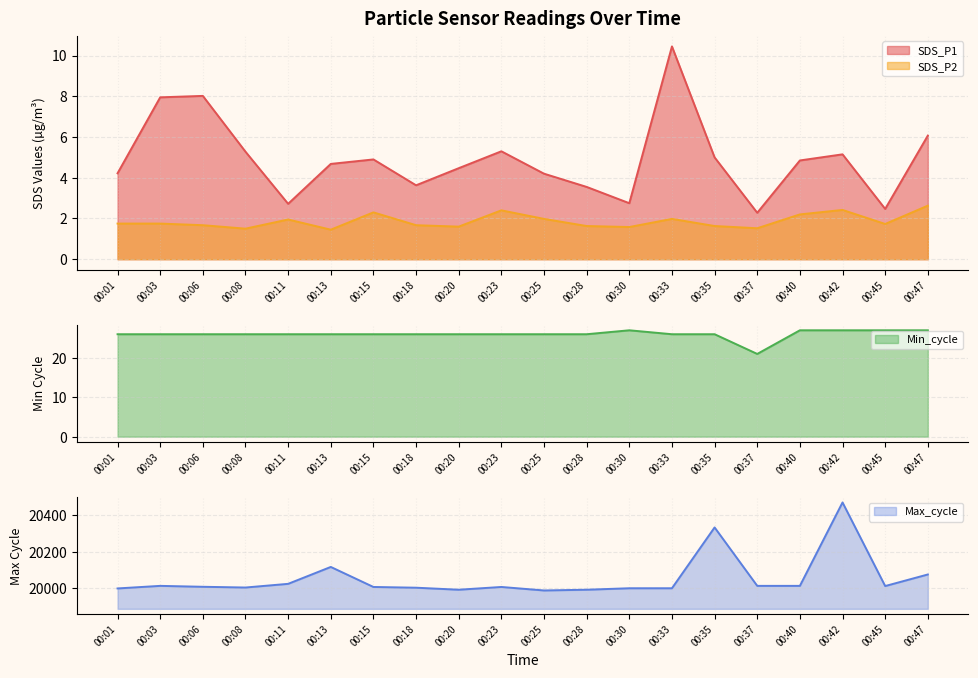

Is it true that Min_cycle equals 27.0 at 00:45?

True